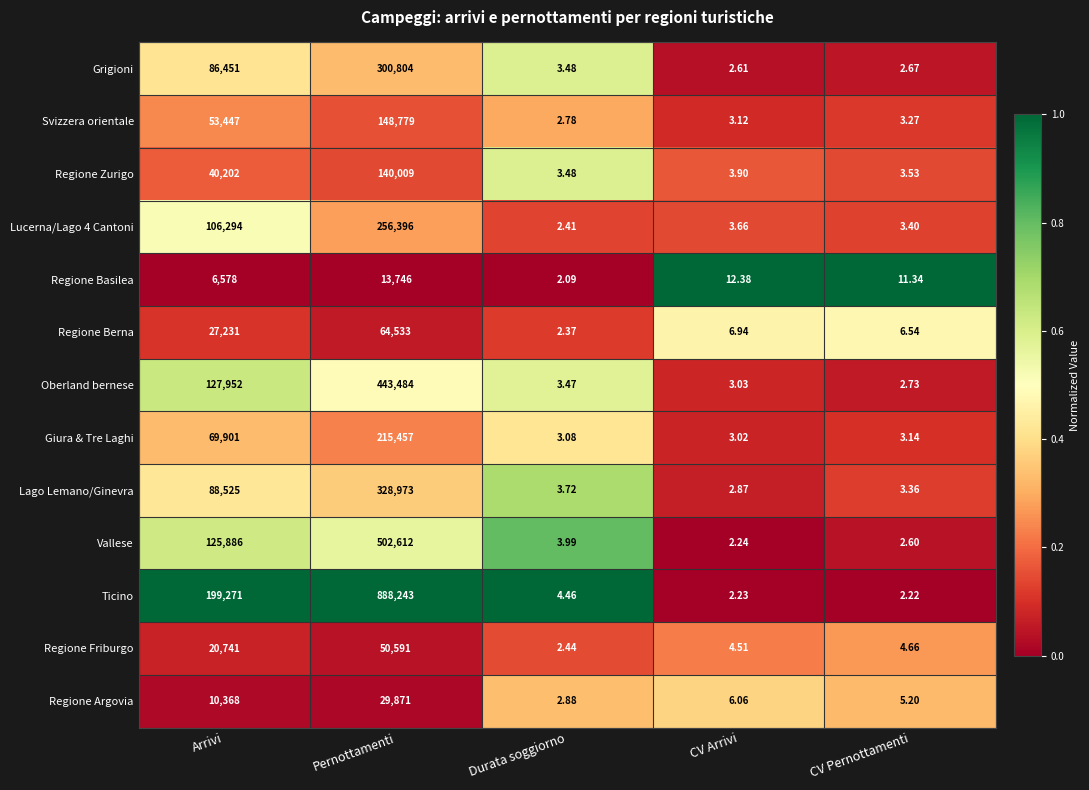

At which label is Regione Zurigo closest to 70006?

Arrivi